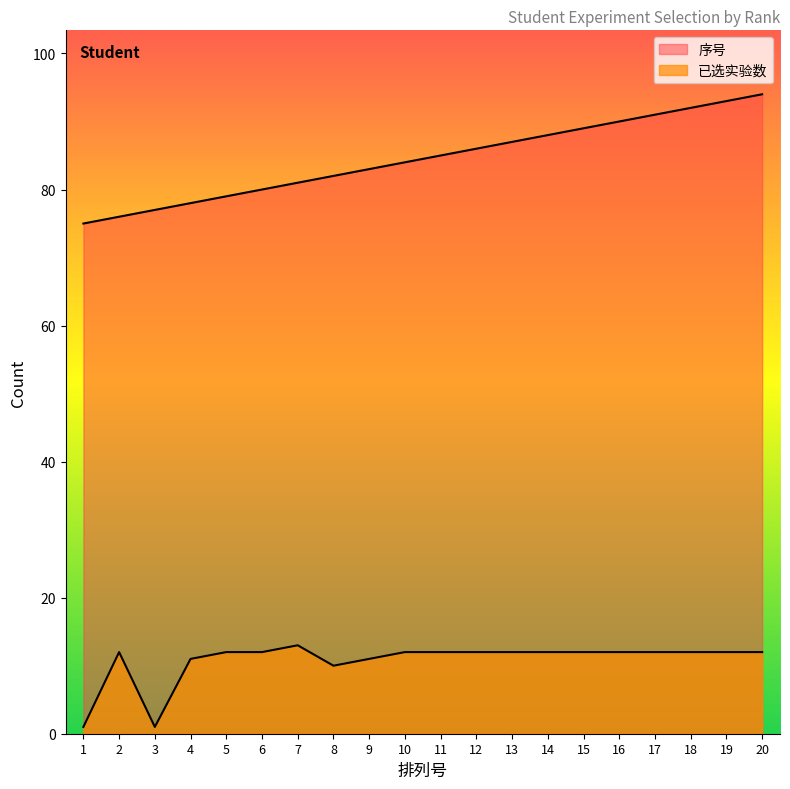

Reading right to left, list all the values displayed in this chart.

已选实验数: 12	12	12	12	12	12	12	12	12	12	12	11	10	13	12	12	11	1	12	1
序号: 94	93	92	91	90	89	88	87	86	85	84	83	82	81	80	79	78	77	76	75